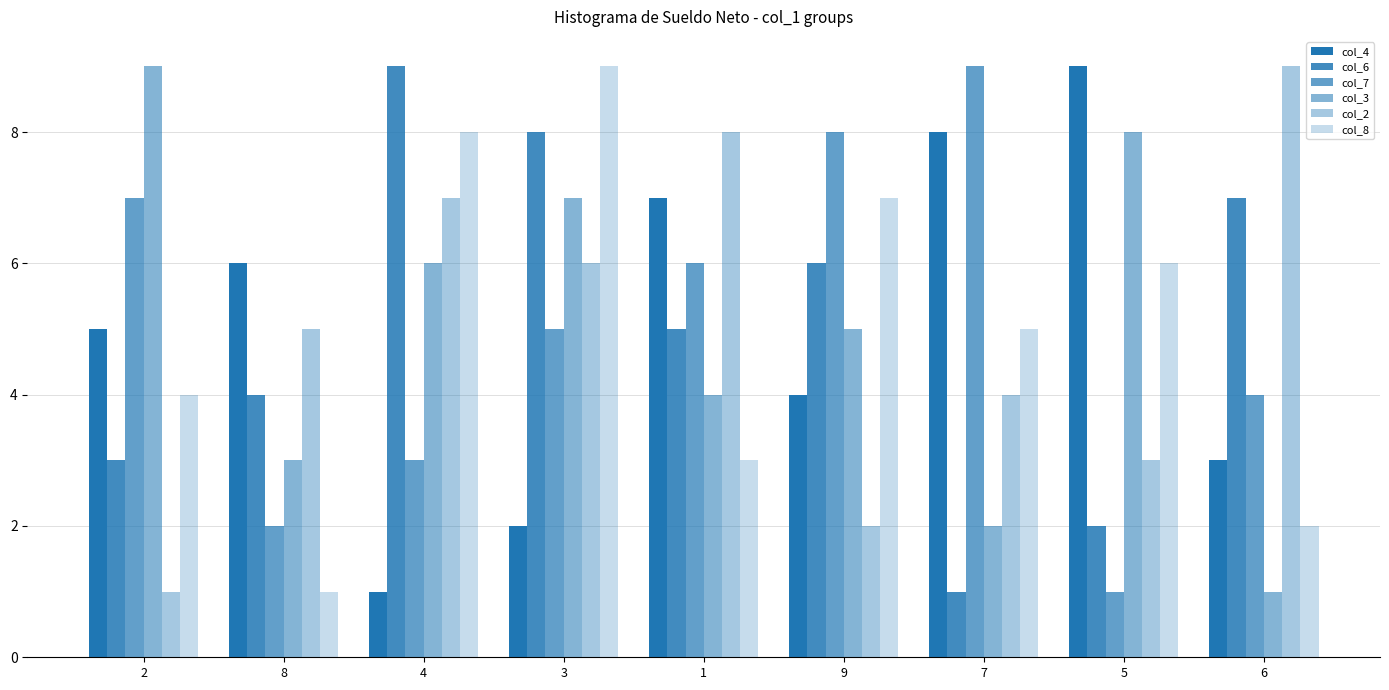

Between 7 and 3, which is larger?

7